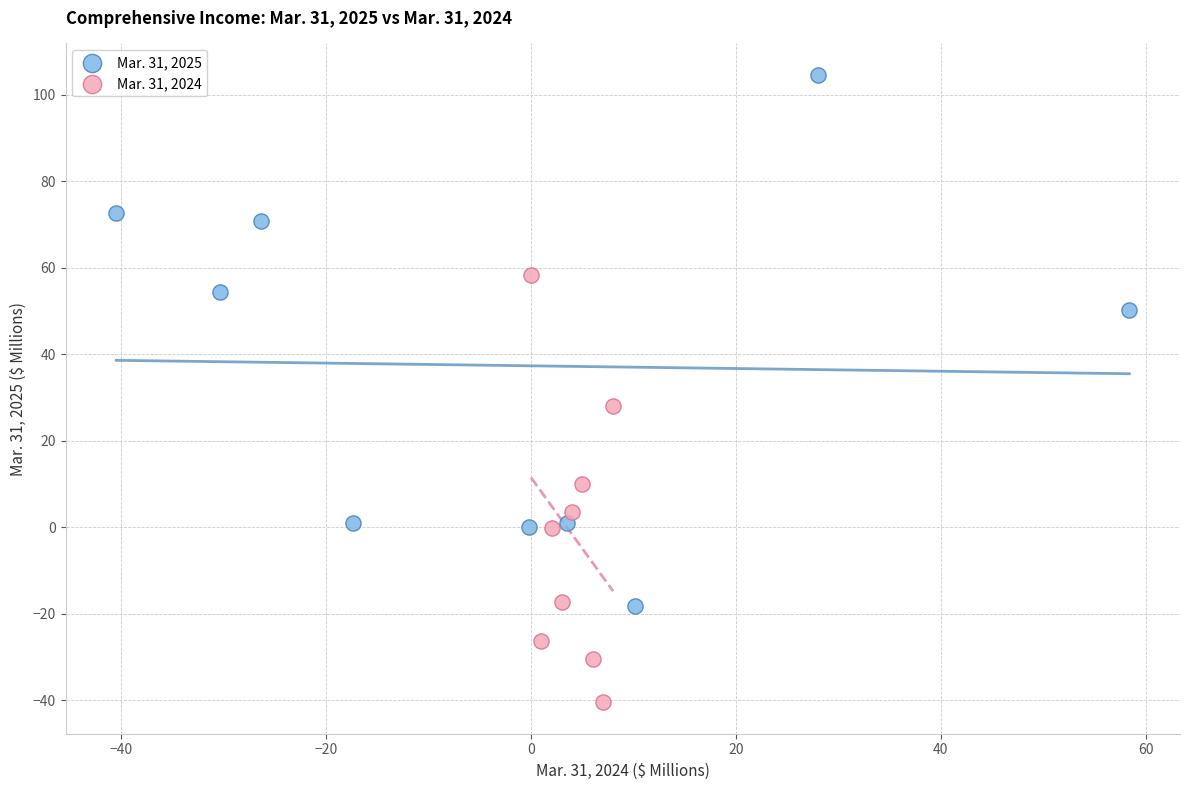

Which series contains the highest Y value?

Mar. 31, 2025